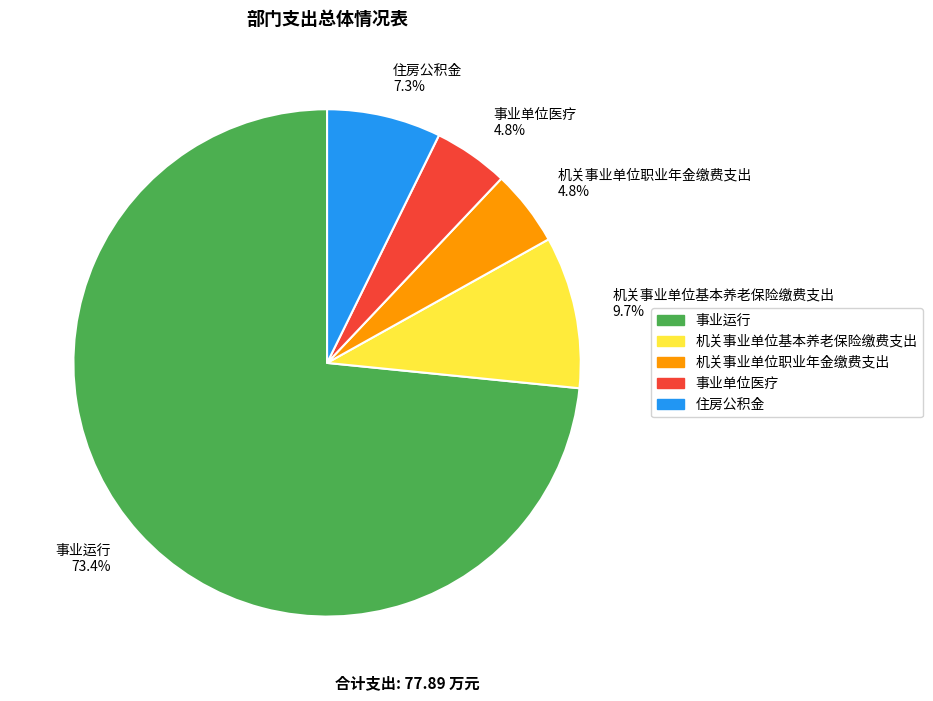

True or false: 事业运行 accounts for 73% of the total.

True